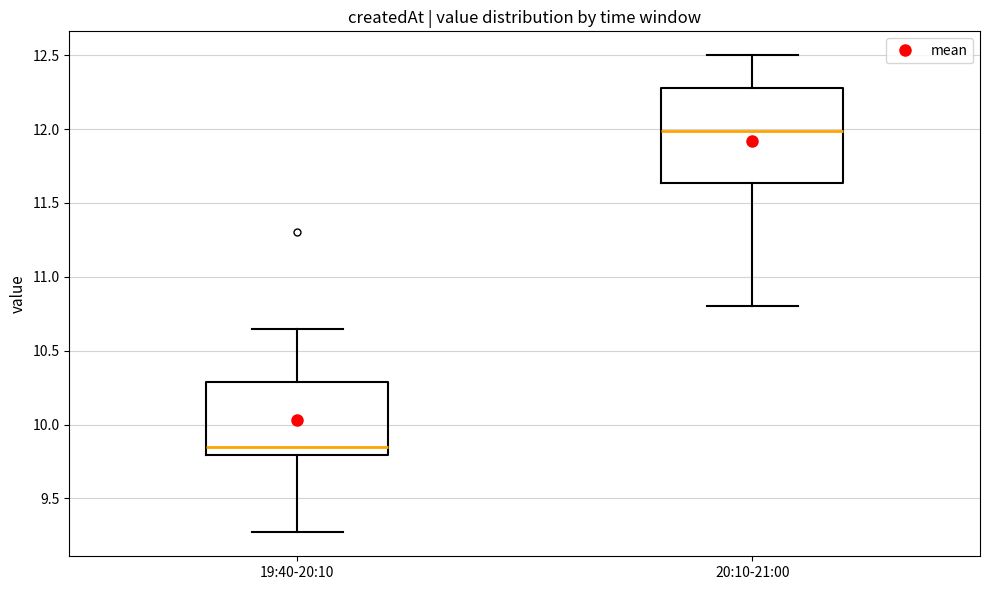

Which box has the highest median line?

20:10-21:00